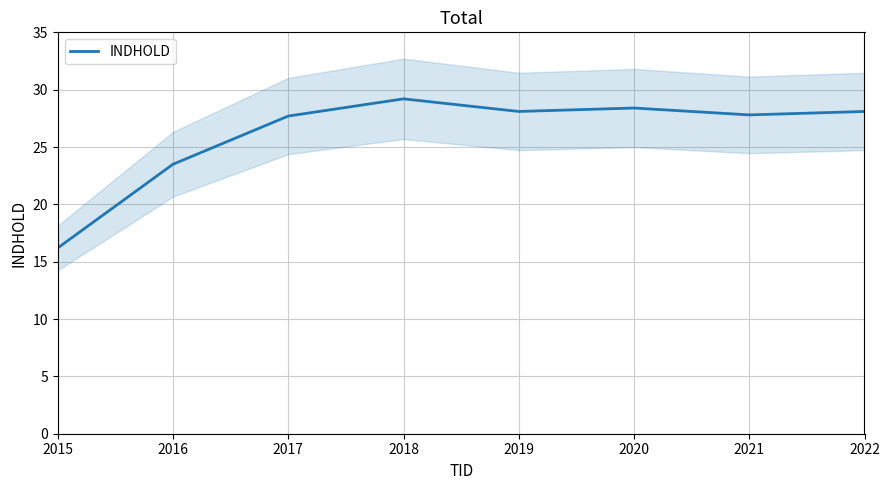

How many lines are shown in the chart?

1